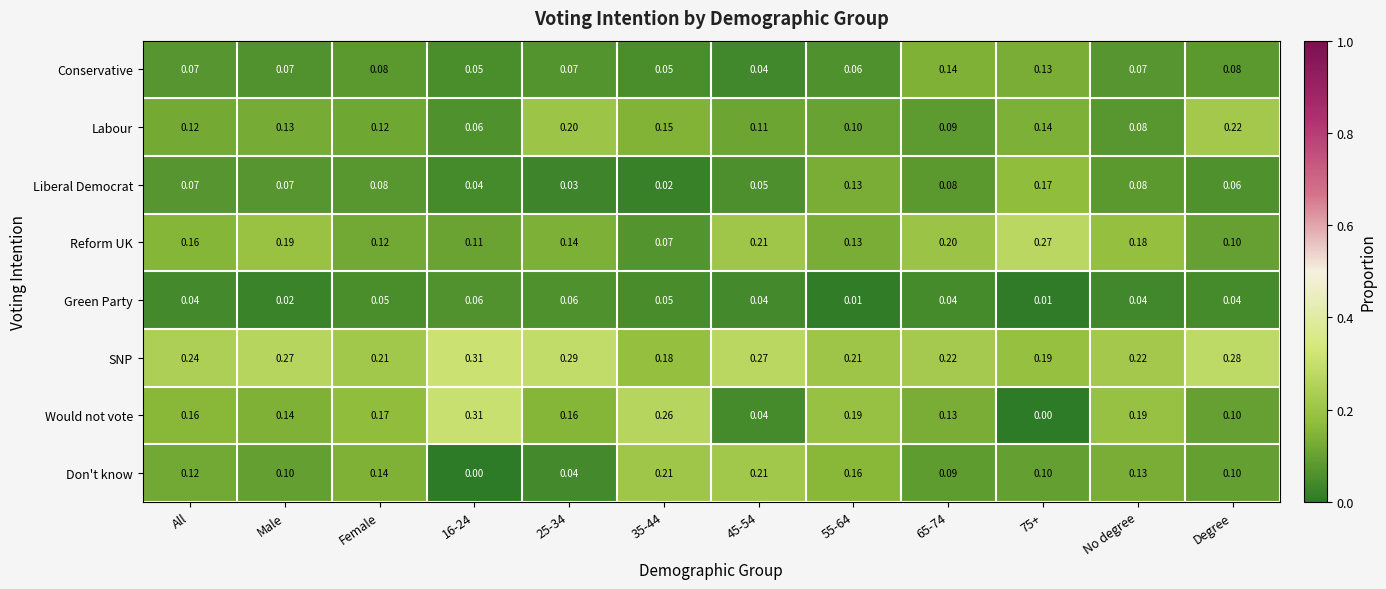

Which category has the highest value in the Labour series?

Degree